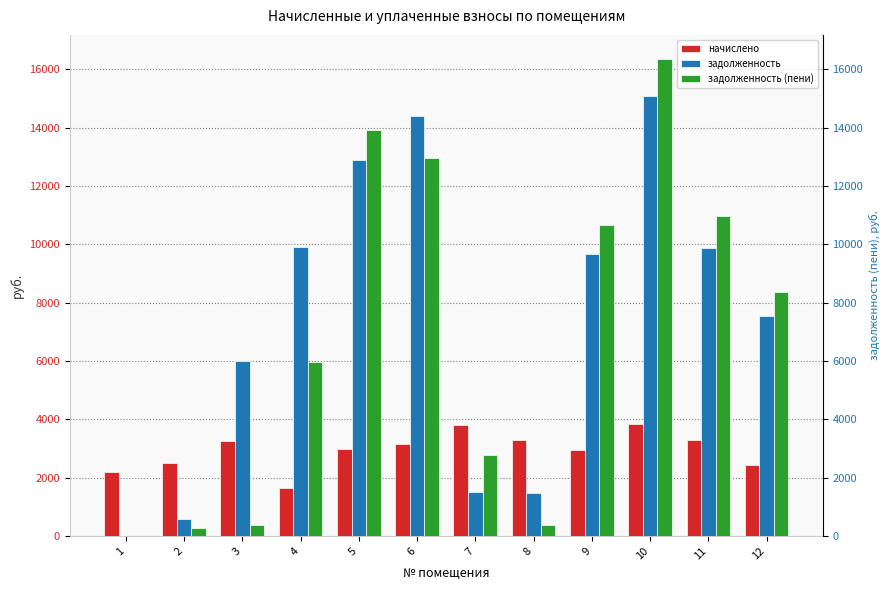

What are all the series names shown in the legend?

начислено, задолженность, задолженность (пени)